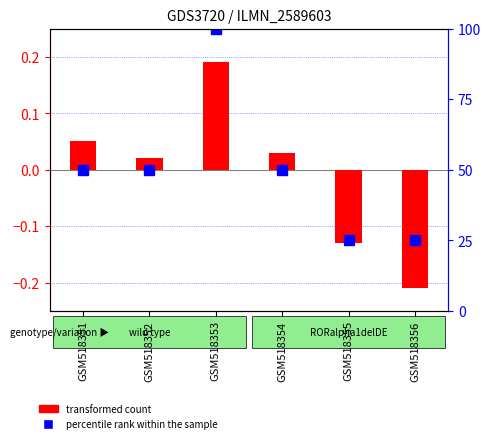

How many bars are there in total?

6